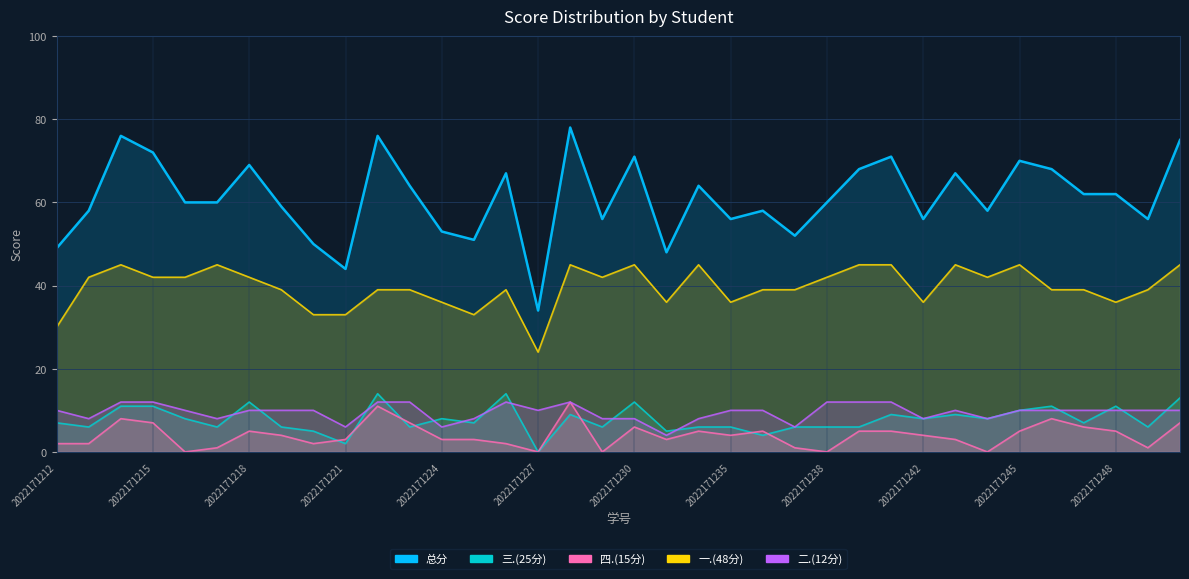

True or false: 四.(15分) has a value of 3 at 2022171231.

True